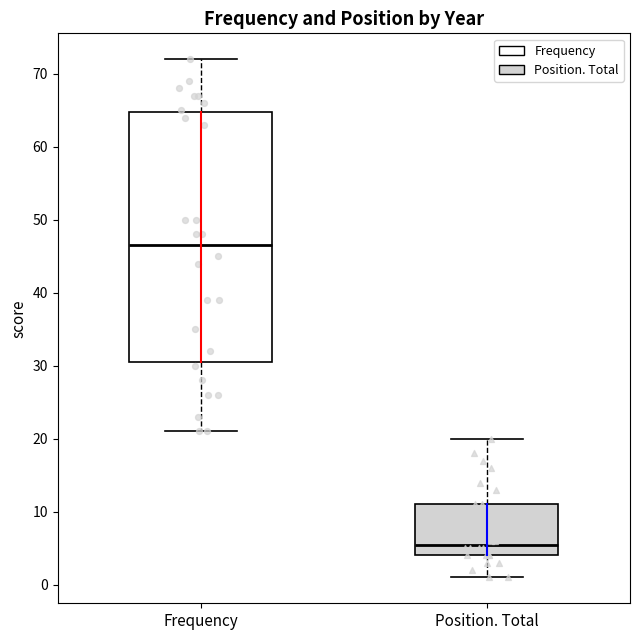

Which box has the highest median line?

Frequency